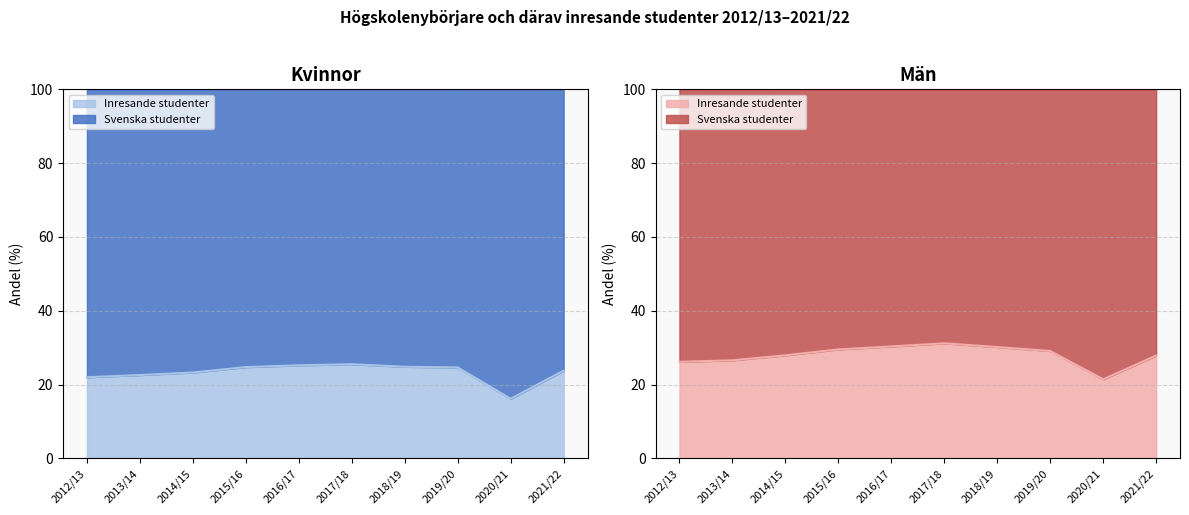

True or false: Svenska studenter (Kvinnor) and Svenska studenter (Män) intersect in this chart.

False